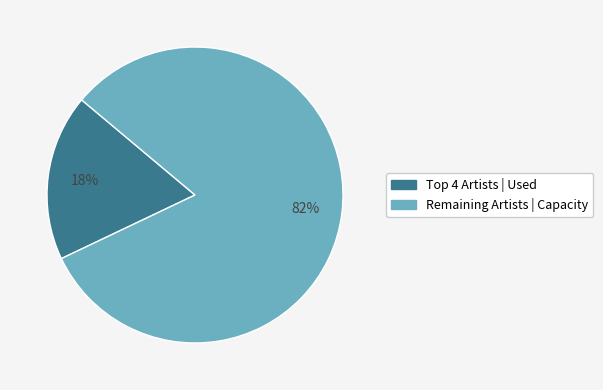

Is there any slice that represents more than half of the pie?

Yes